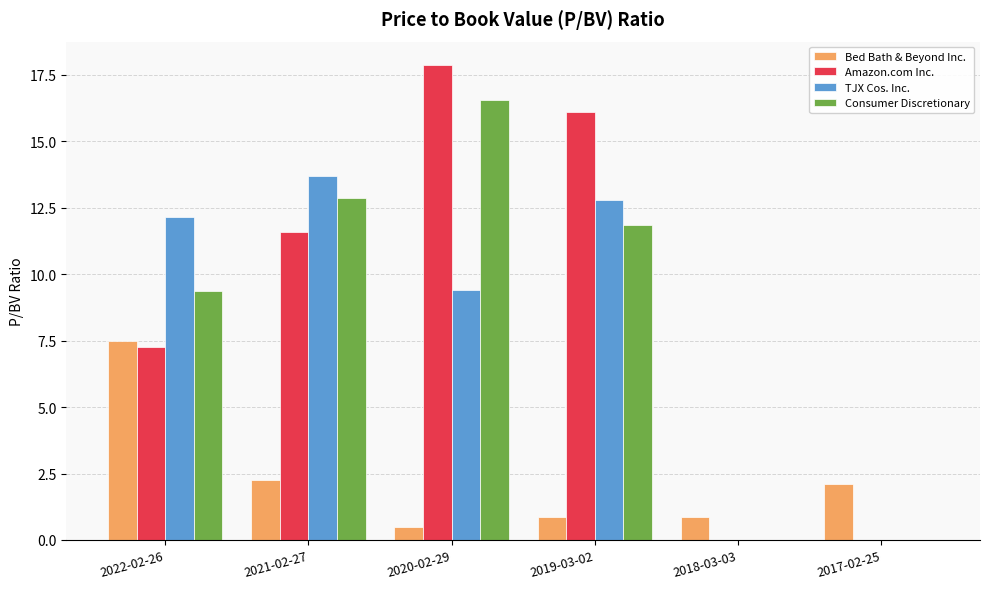

Is it true that TJX Cos. Inc. equals 9.4 at 2020-02-29?

True